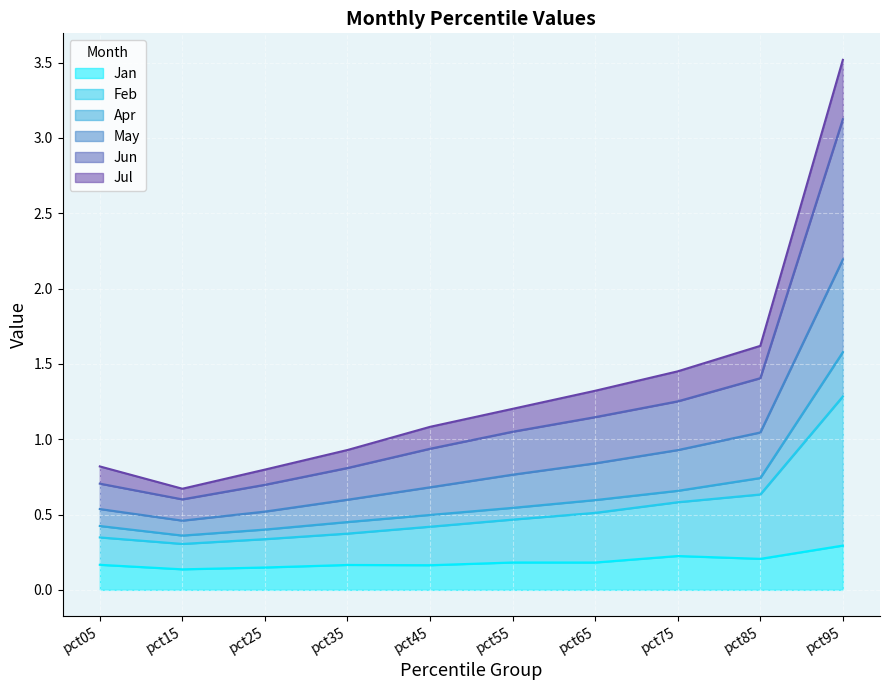

At which category is the sum across all series the highest?

pct95